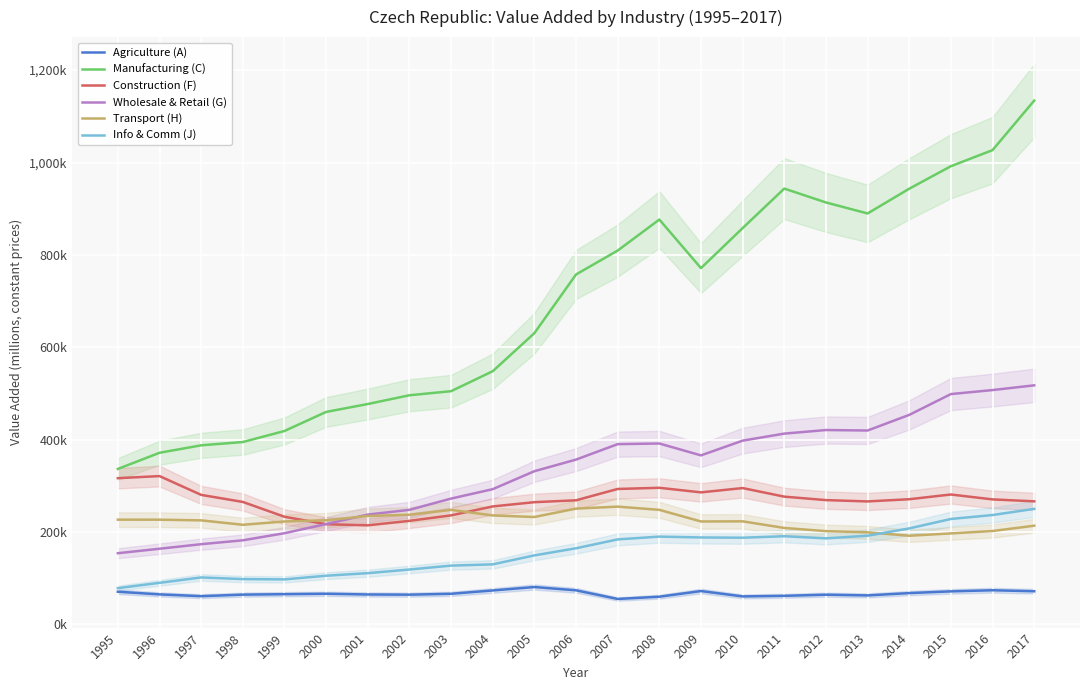

True or false: Agriculture (A) and Construction (F) intersect in this chart.

False